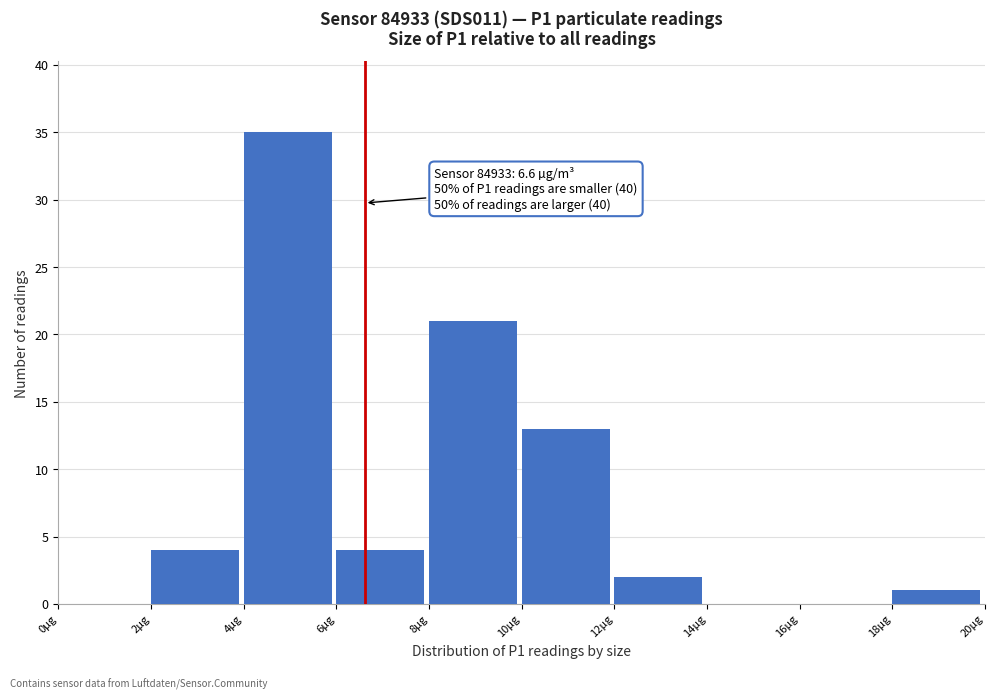

Over which range of the x-axis is the bar tallest?

4 to 6